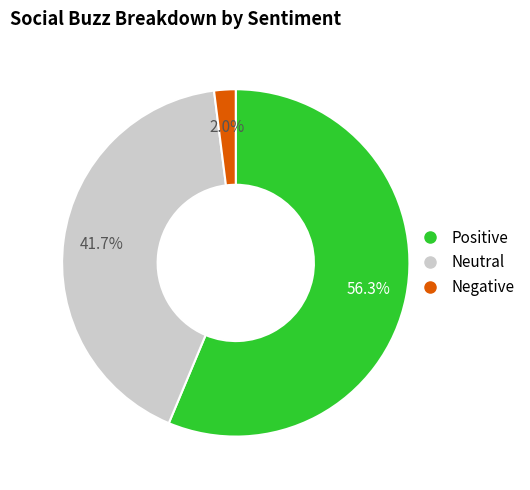

Does any single category account for the majority?

Yes